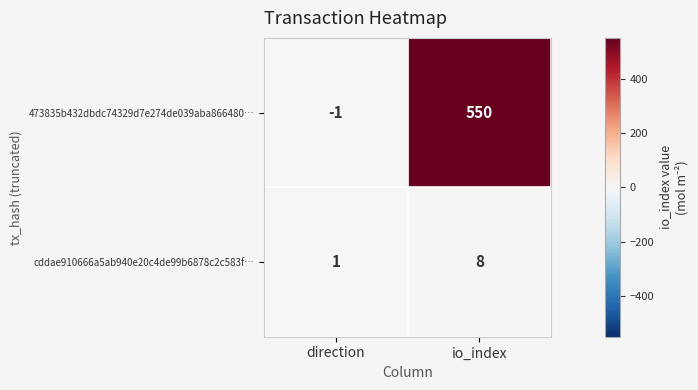

Rank the series at direction from lowest to highest value.

473835b432dbdc74329d7e274de039aba866480…, cddae910666a5ab940e20c4de99b6878c2c583f…